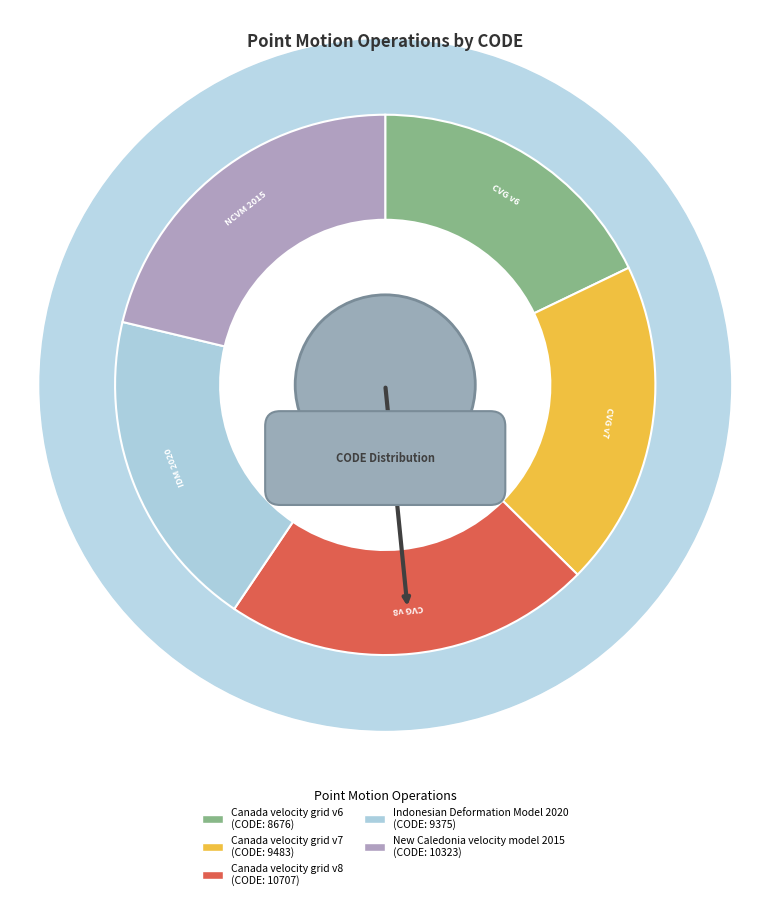

To the nearest percent, what is the average slice percentage?

20%